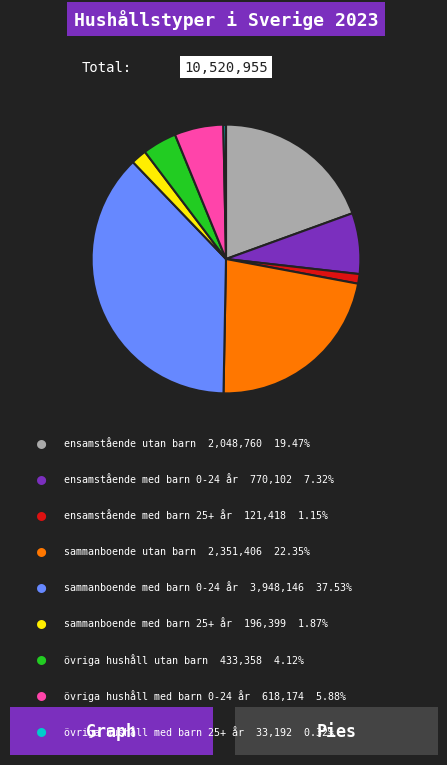

Is there a majority slice in this chart?

No